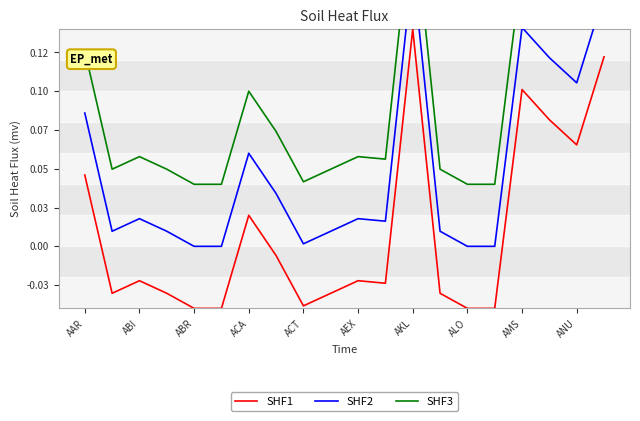

How many positive values does the SHF2 series have?

16